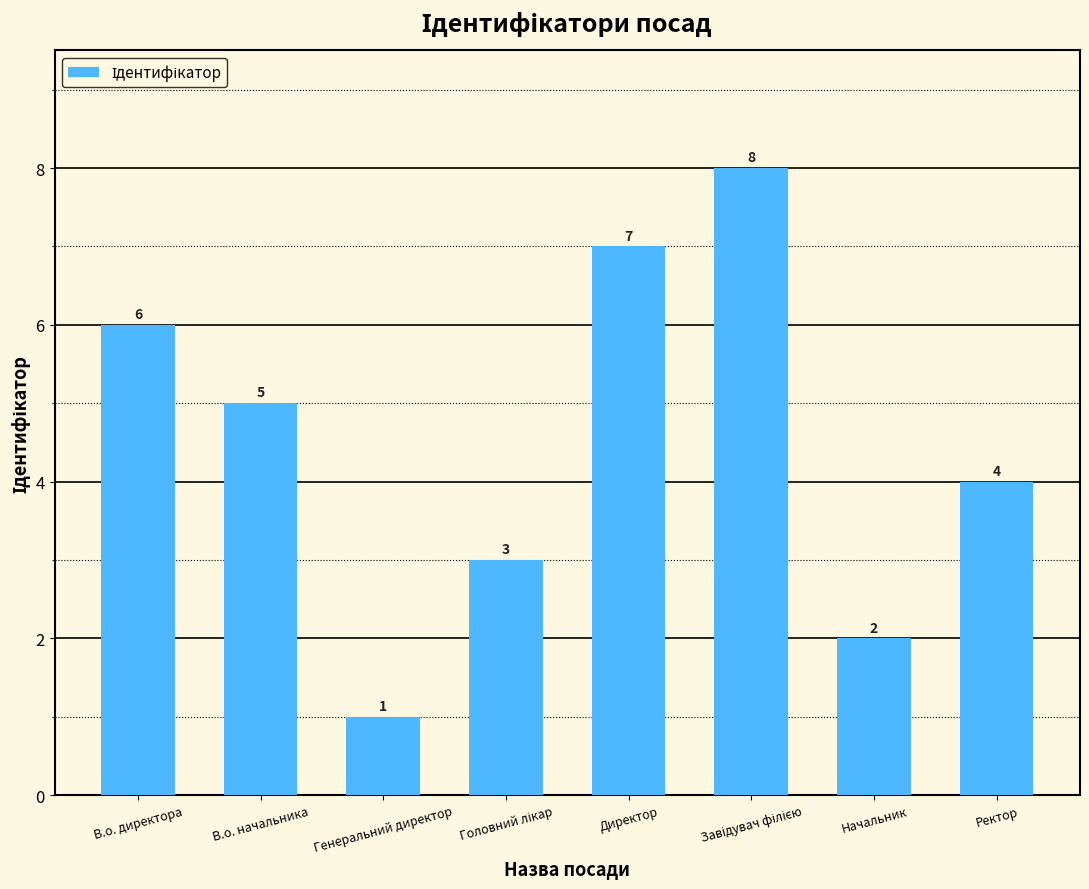

What is the maximum value shown in the chart?

8